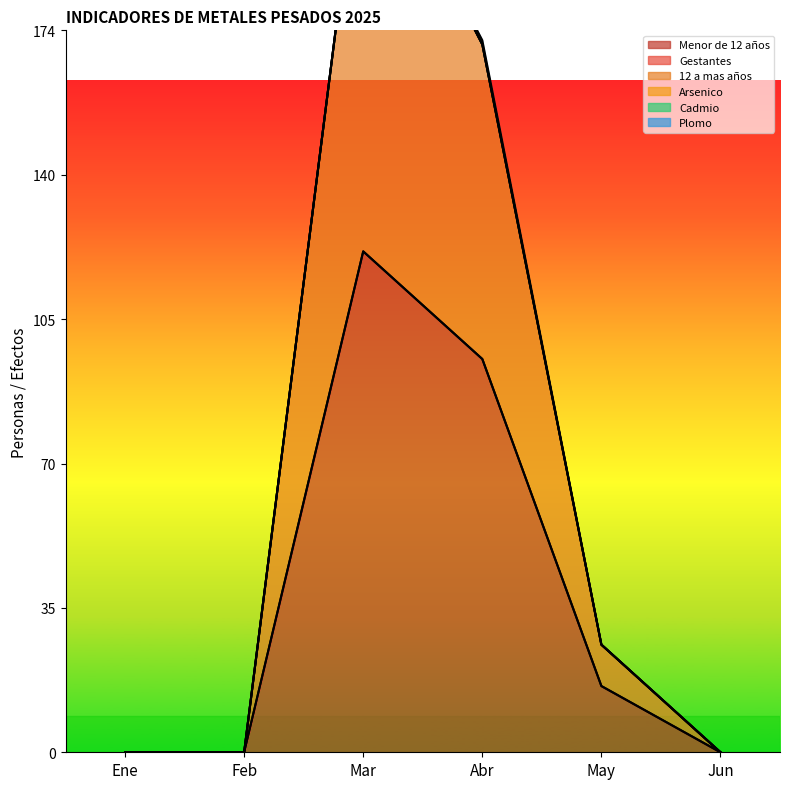

Reading left to right, list all the values displayed in this chart.

Menor de 12 años: Ene=0	Feb=0	Mar=121	Abr=95	May=16	Jun=0
Gestantes: Ene=0	Feb=0	Mar=0	Abr=0	May=0	Jun=0
12 a mas años: Ene=0	Feb=0	Mar=106	Abr=76	May=10	Jun=0
Arsenico: Ene=0	Feb=0	Mar=0	Abr=0	May=0	Jun=0
Cadmio: Ene=0	Feb=0	Mar=0	Abr=0	May=0	Jun=0
Plomo: Ene=0	Feb=0	Mar=0	Abr=1	May=0	Jun=0